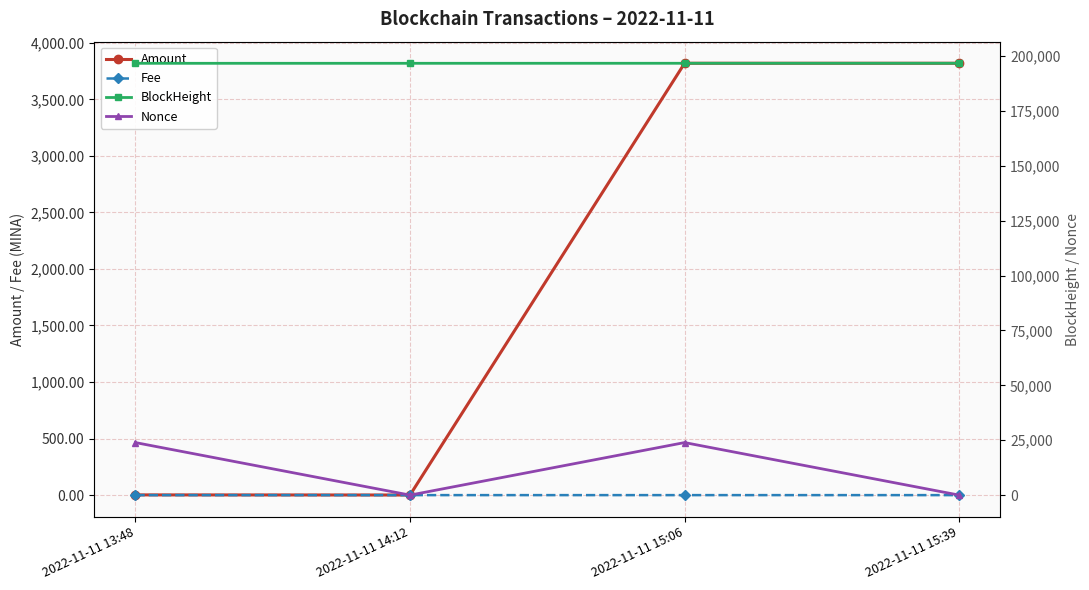

What is the label of the 3rd point from the right?

2022-11-11 14:12